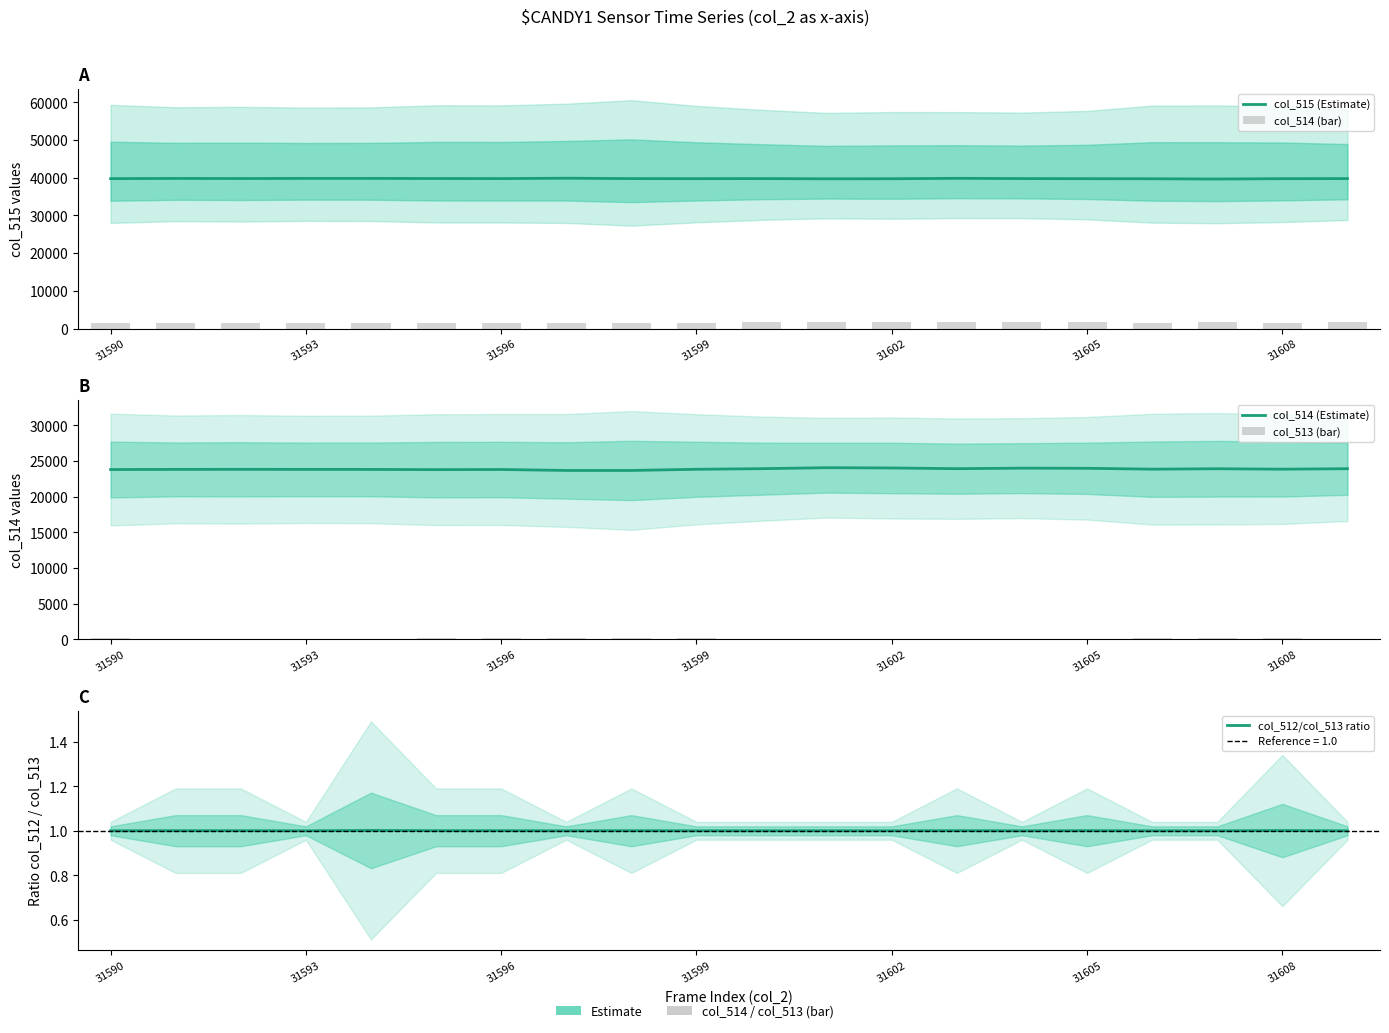

What is the minimum value for col_512/col_513 ratio?

1.0